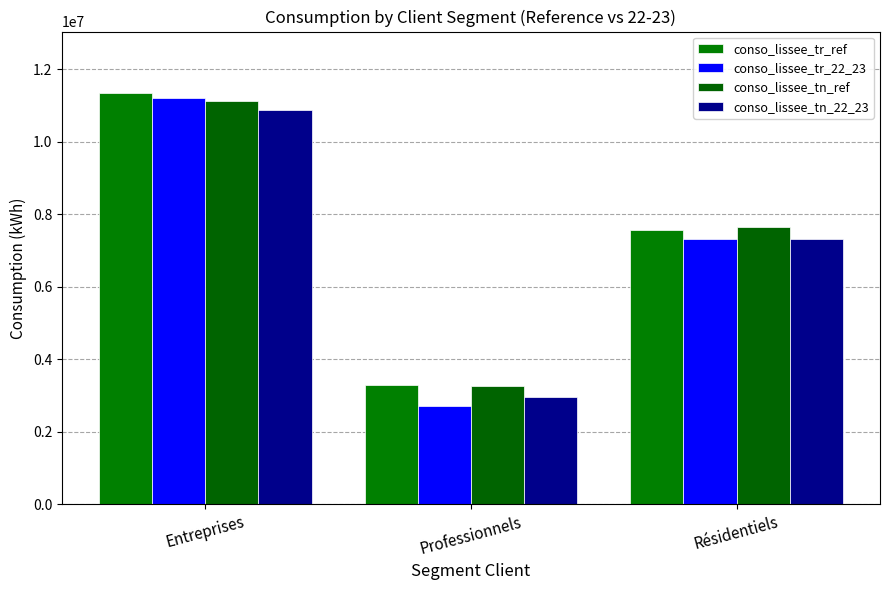

How many series are shown in this chart?

4